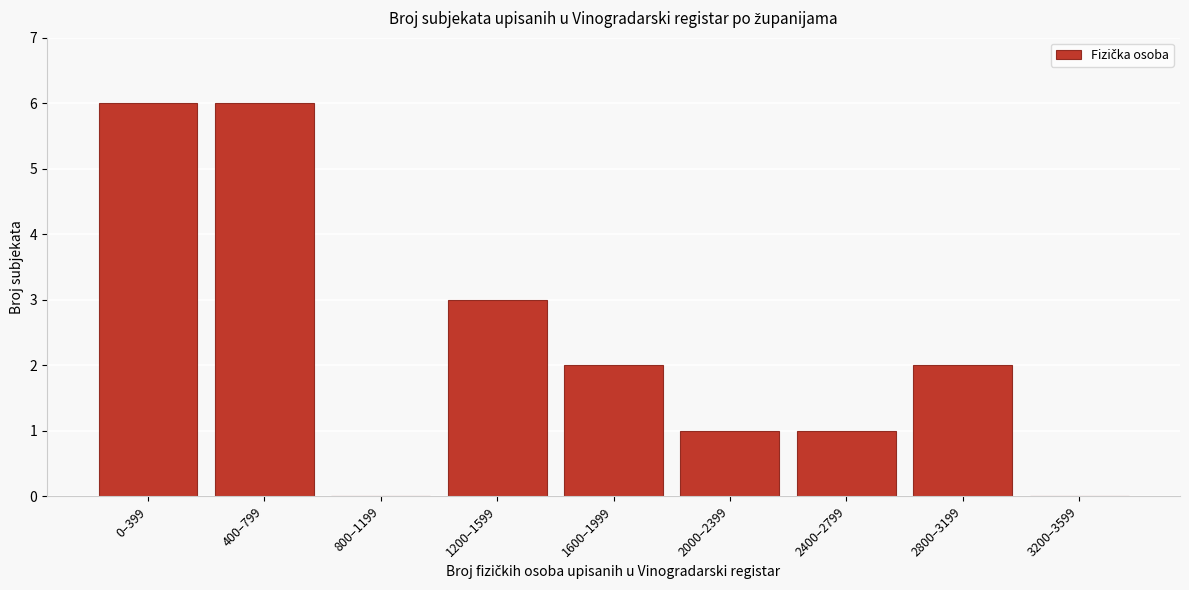

Reading left to right, what are all the values shown in this chart?

0–399=6	400–799=6	800–1199=0	1200–1599=3	1600–1999=2	2000–2399=1	2400–2799=1	2800–3199=2	3200–3599=0